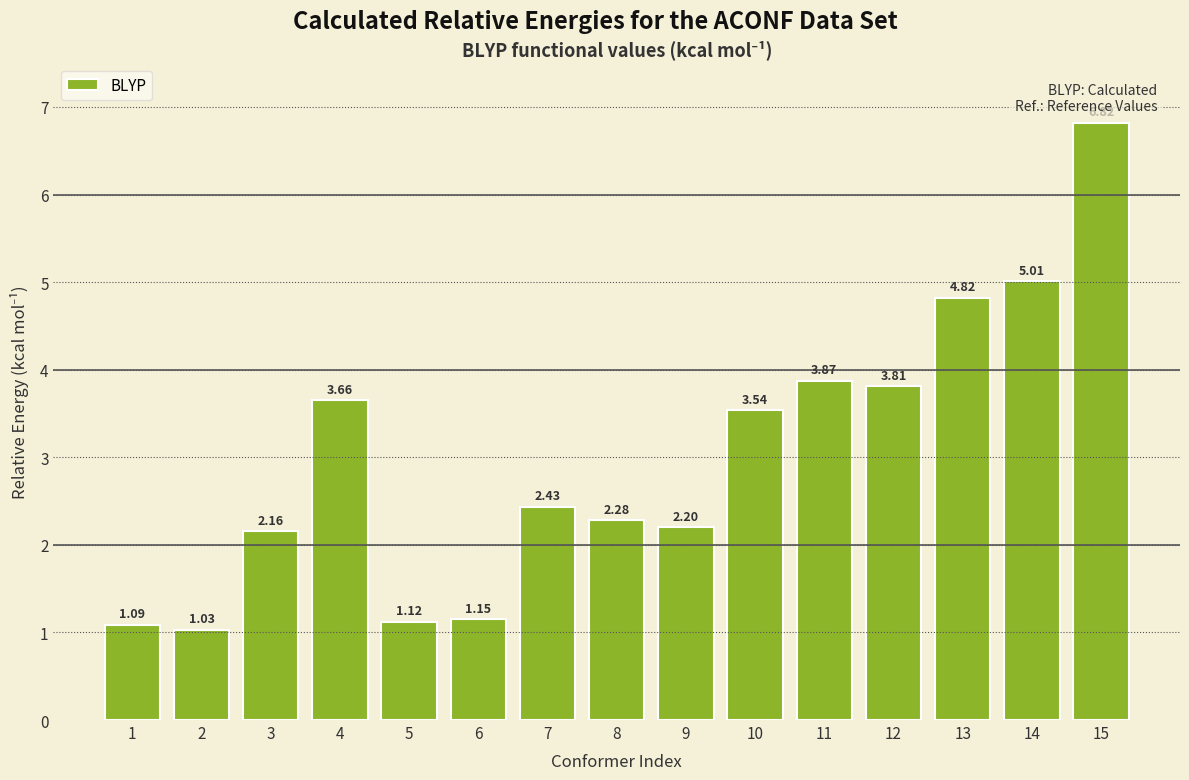

Rank the categories by value from highest to lowest.

15, 14, 13, 11, 12, 4, 10, 7, 8, 9, 3, 6, 5, 1, 2